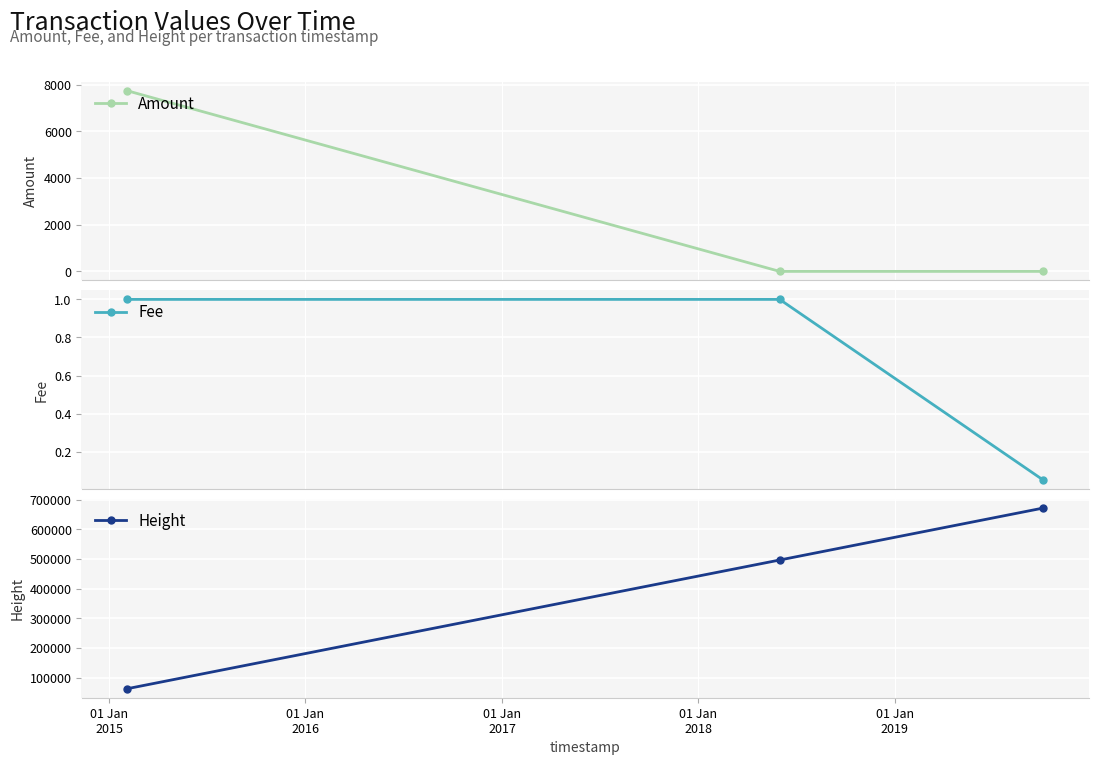

What is the minimum value for Height?

63176